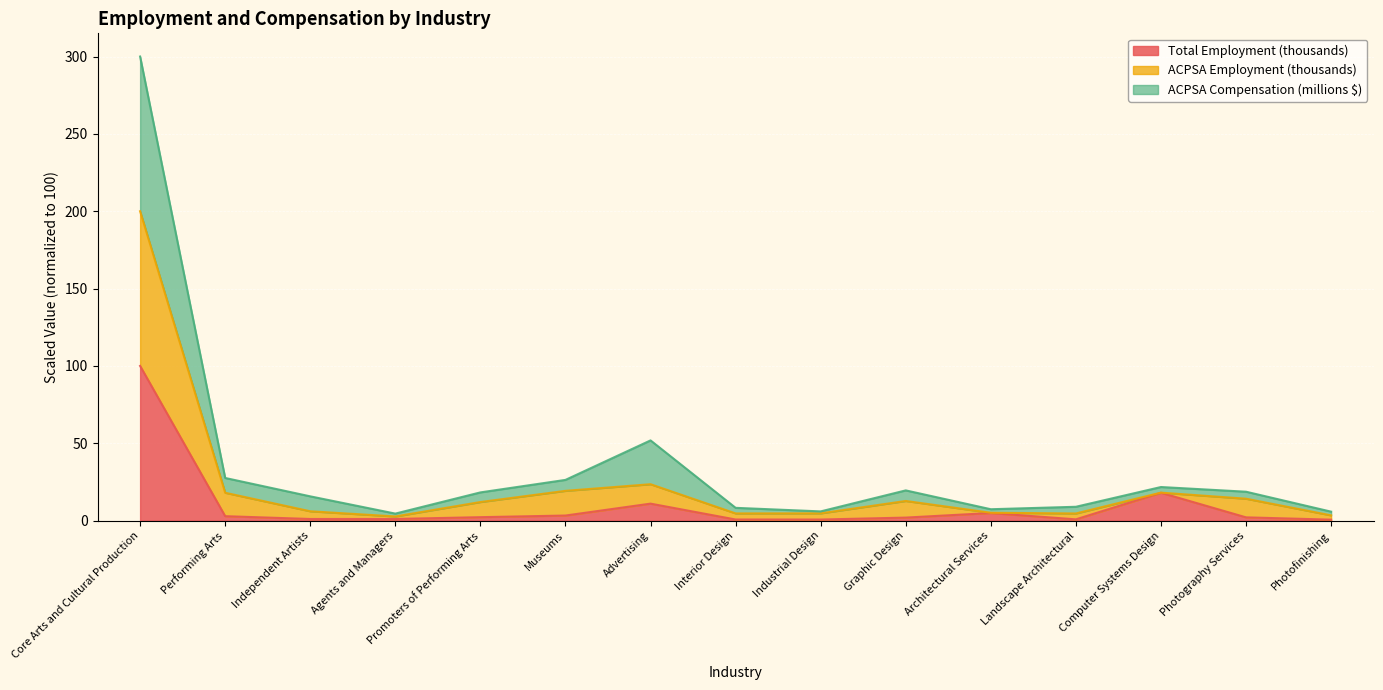

Reading right to left, extract all data points from this chart.

Total Employment (thousands): 0.6	2.1	18.0	0.8	4.9	2.0	0.7	0.7	11.0	3.3	2.2	1.1	1.1	2.9	100.0
ACPSA Employment (thousands): 3.4	14.2	18.1	4.6	5.1	12.7	4.7	4.7	23.5	19.2	12.0	2.7	6.0	18.0	200.0
ACPSA Compensation (millions $): 5.8	18.7	21.7	8.9	7.4	19.5	6.0	8.3	51.9	26.3	18.2	4.5	15.7	27.6	300.0